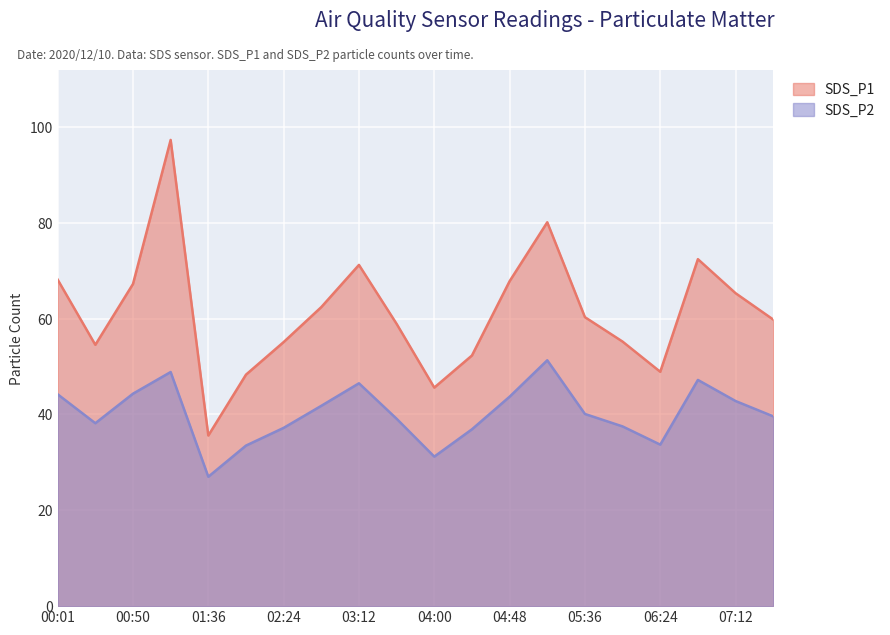

Rank the series by their average value, from lowest to highest.

SDS_P2, SDS_P1